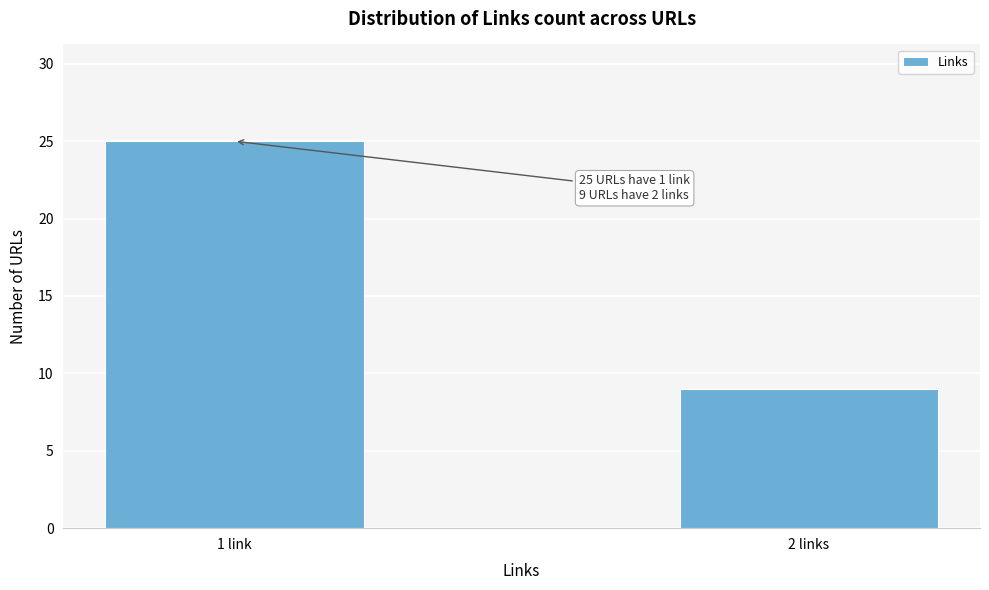

Reading left to right, transcribe all the data shown in this chart.

25	9